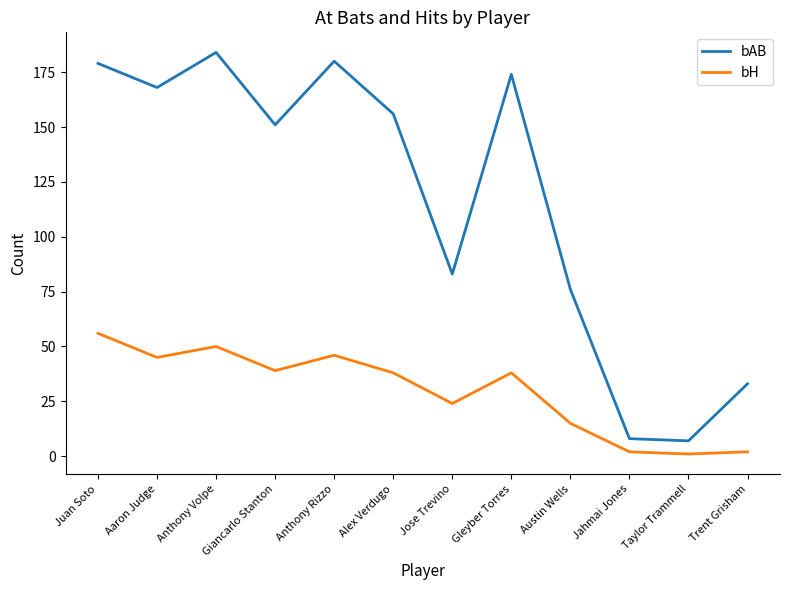

Which series has the largest total across all categories?

bAB